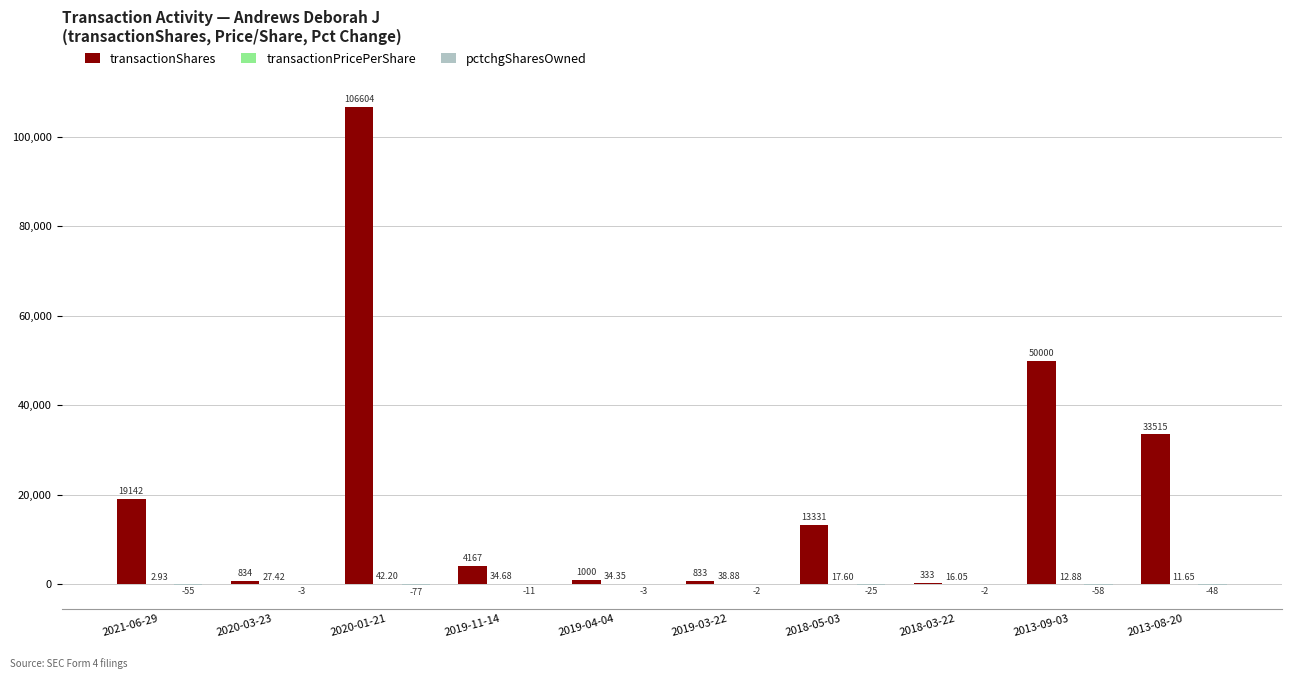

Between 2019-11-14 and 2019-03-22, which series saw the biggest shift?

transactionShares